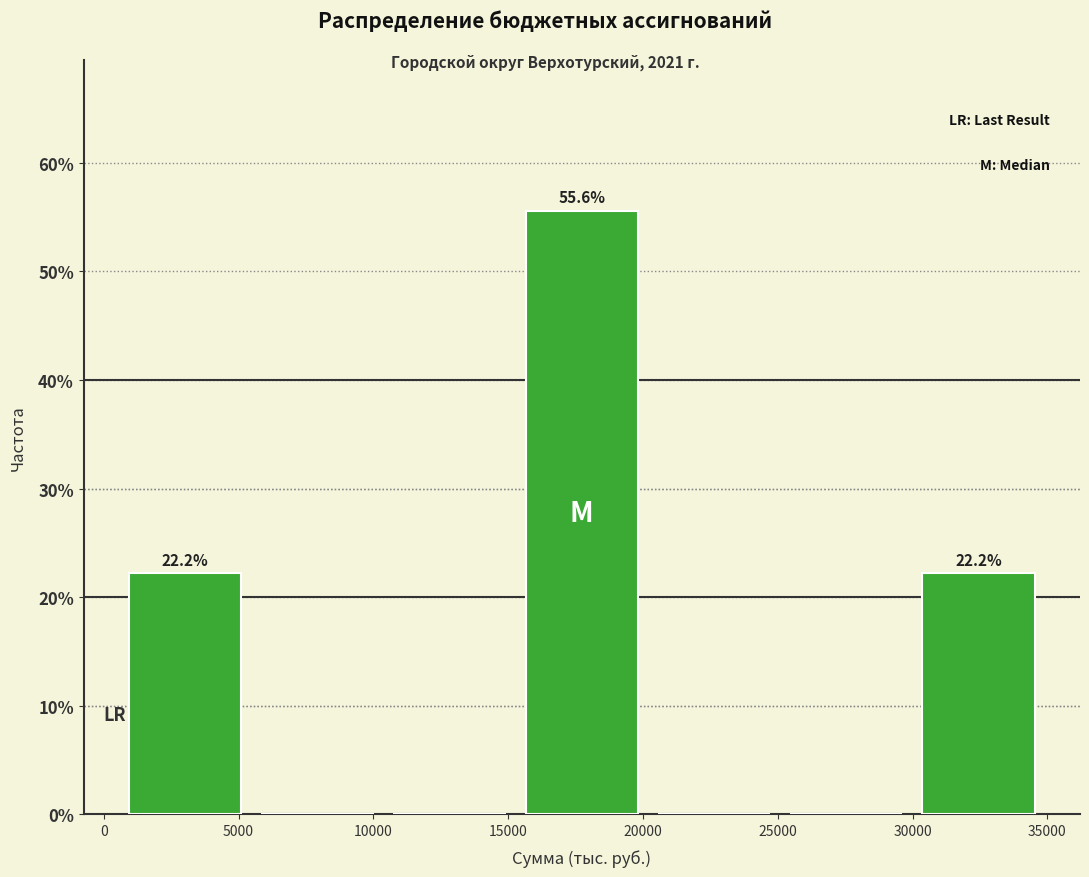

Which range on the x-axis has the tallest bar?

15500 to 20000